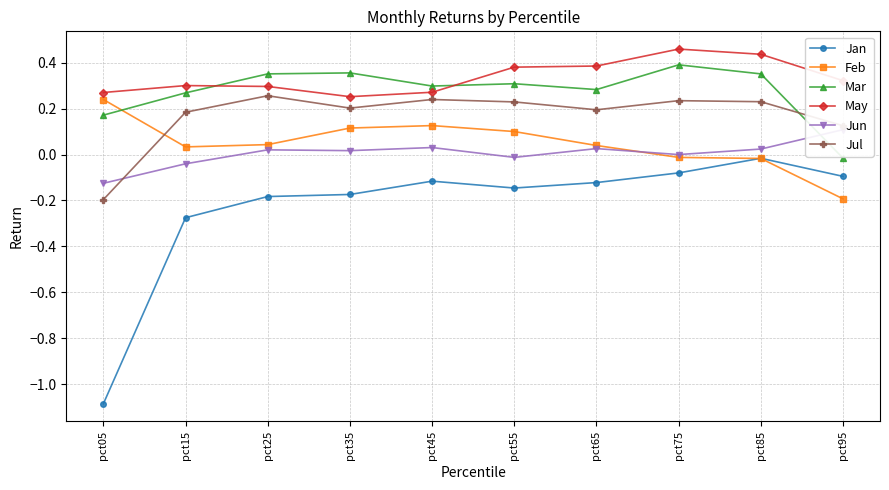

Reading right to left, transcribe all the data shown in this chart.

Jan: pct95=-0.1	pct85=-0.0	pct75=-0.1	pct65=-0.1	pct55=-0.1	pct45=-0.1	pct35=-0.2	pct25=-0.2	pct15=-0.3	pct05=-1.1
Feb: pct95=-0.2	pct85=-0.0	pct75=-0.0	pct65=0.0	pct55=0.1	pct45=0.1	pct35=0.1	pct25=0.0	pct15=0.0	pct05=0.2
Mar: pct95=-0.0	pct85=0.4	pct75=0.4	pct65=0.3	pct55=0.3	pct45=0.3	pct35=0.4	pct25=0.4	pct15=0.3	pct05=0.2
May: pct95=0.3	pct85=0.4	pct75=0.5	pct65=0.4	pct55=0.4	pct45=0.3	pct35=0.3	pct25=0.3	pct15=0.3	pct05=0.3
Jun: pct95=0.1	pct85=0.0	pct75=-0.0	pct65=0.0	pct55=-0.0	pct45=0.0	pct35=0.0	pct25=0.0	pct15=-0.0	pct05=-0.1
Jul: pct95=0.1	pct85=0.2	pct75=0.2	pct65=0.2	pct55=0.2	pct45=0.2	pct35=0.2	pct25=0.3	pct15=0.2	pct05=-0.2